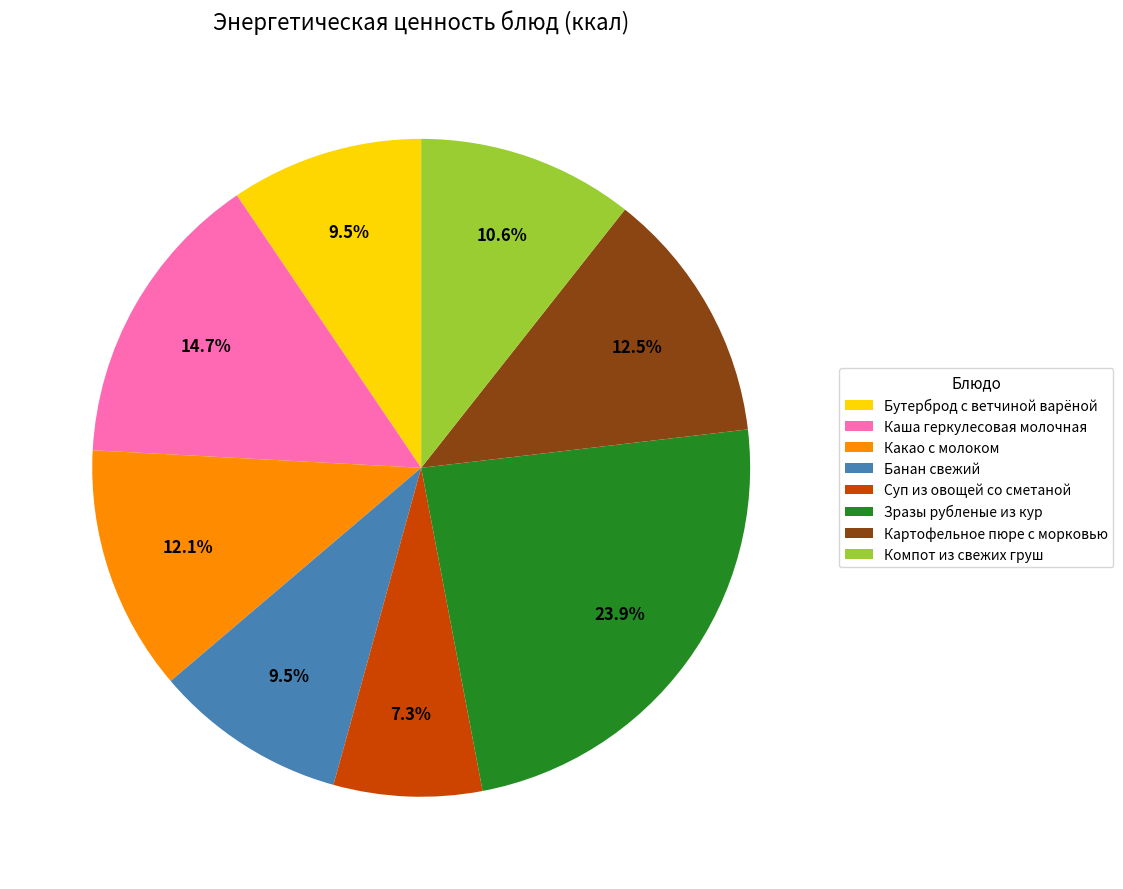

The Зразы рубленые из кур slice represents 16% of the pie. True or false?

False